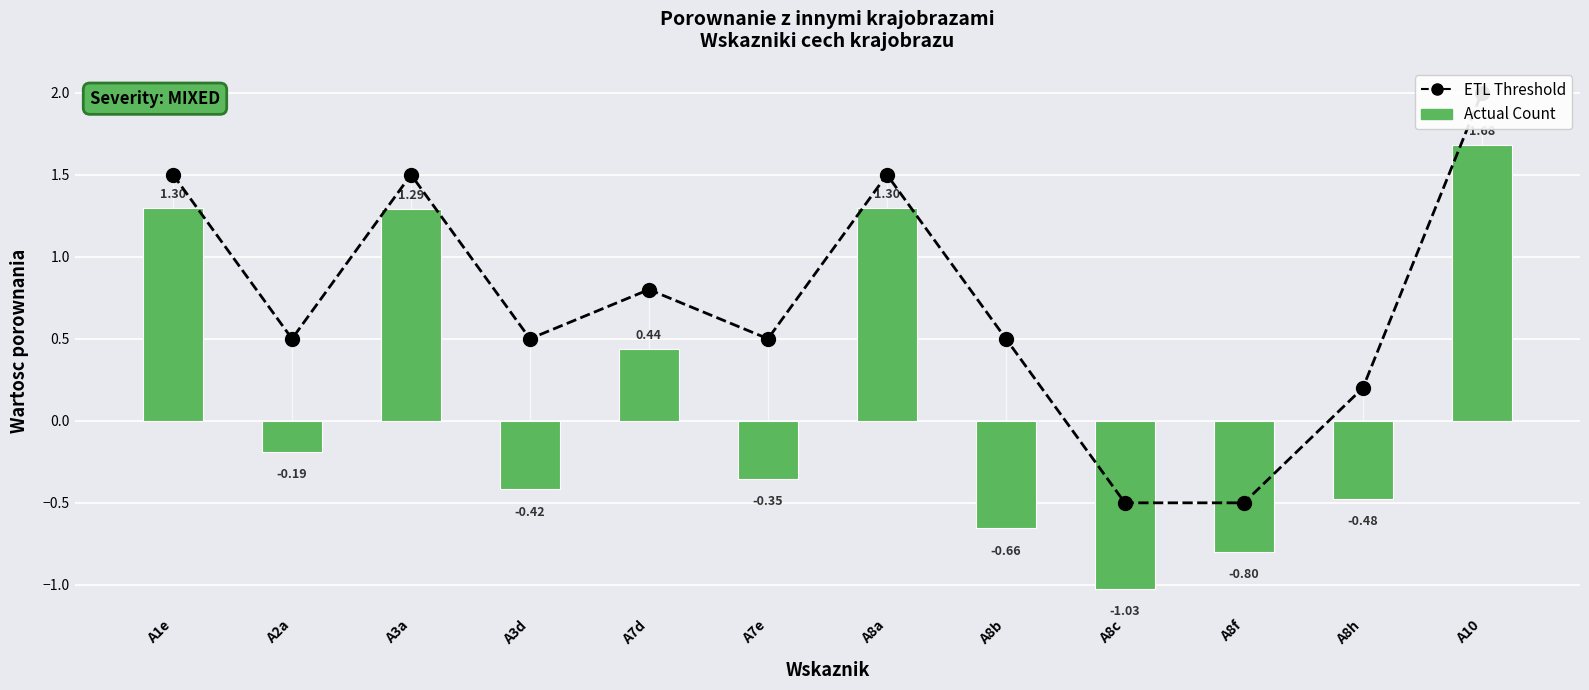

What is the average value of the Actual Count series?

0.2